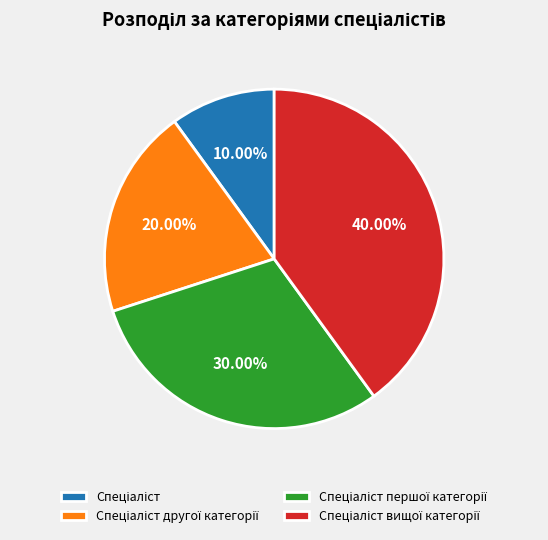

Is there a majority slice in this chart?

No